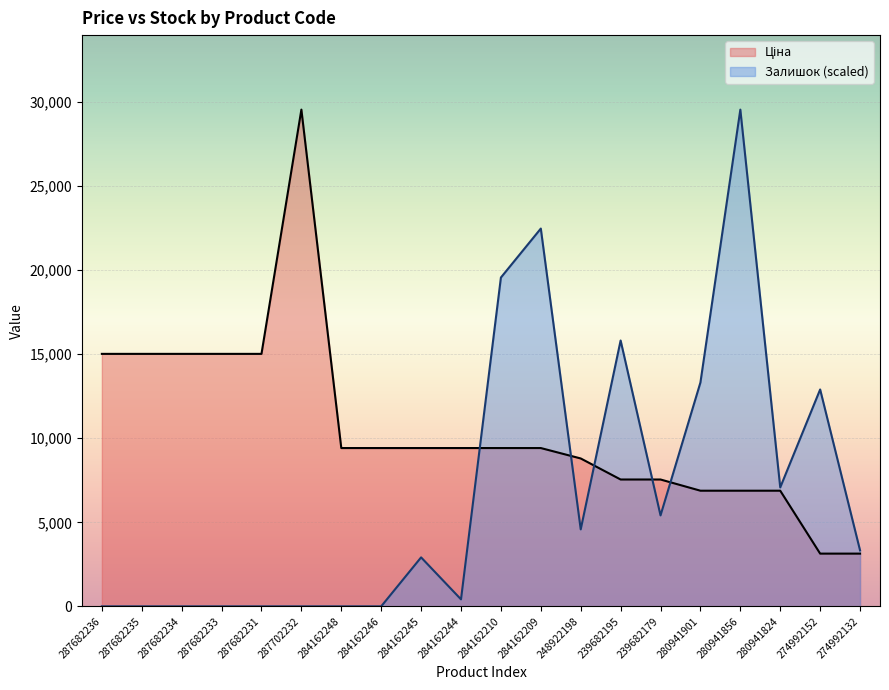

Where is the first local minimum for Залишок?

284162244